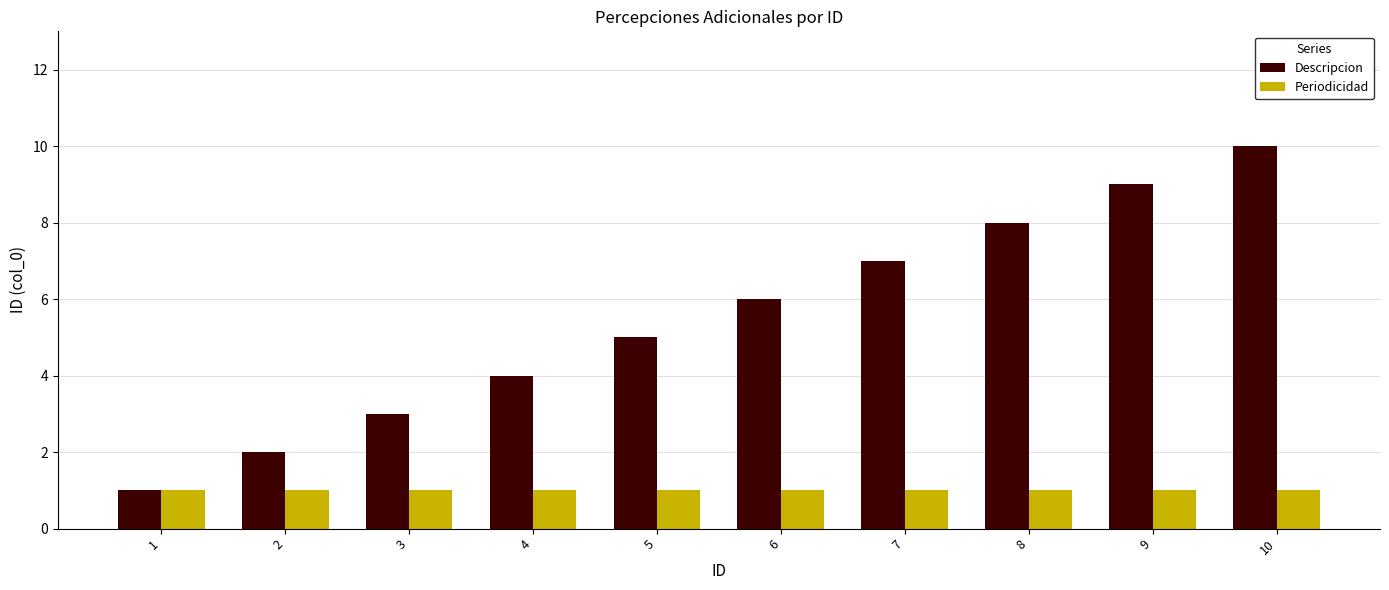

At which category is the sum across all series the highest?

10